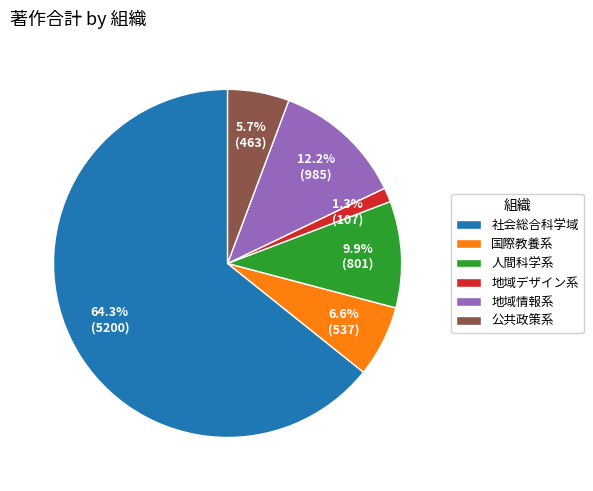

The 地域情報系 slice represents 12% of the pie. True or false?

True